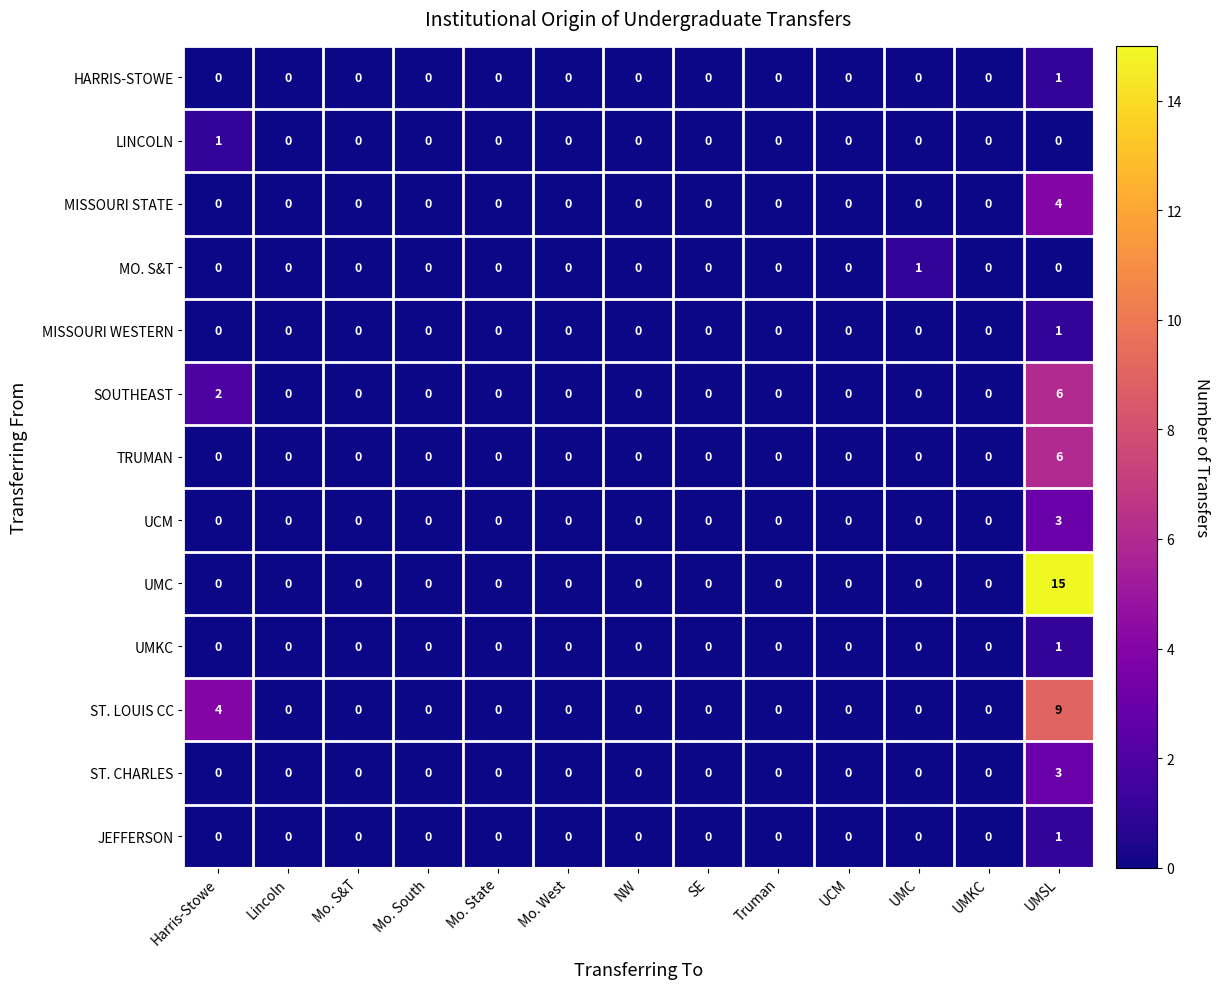

How many positive values does the UCM series have?

1